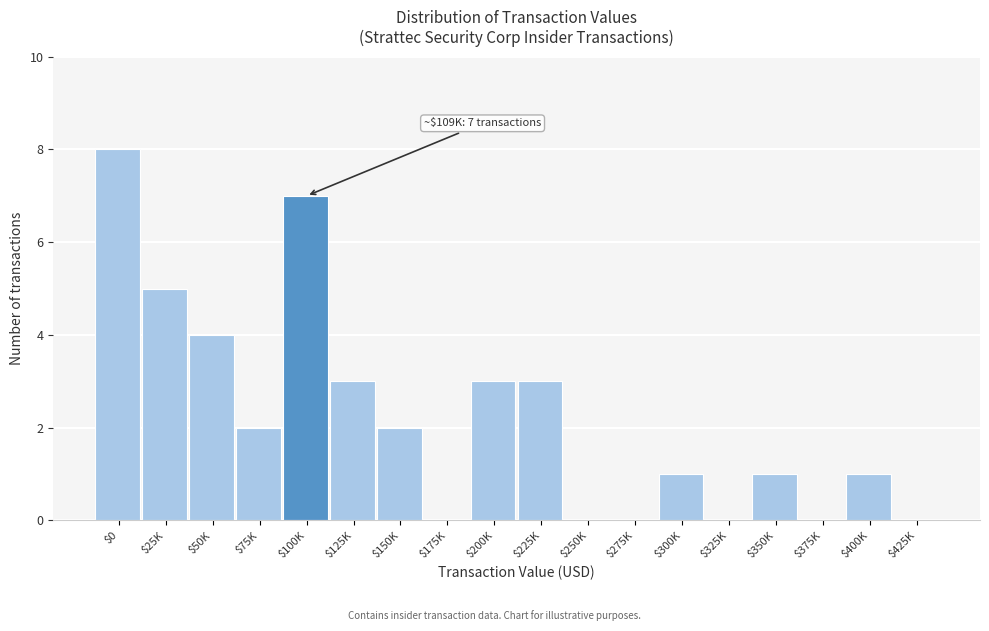

The chart shows a value of 0 at $175K. True or false?

True